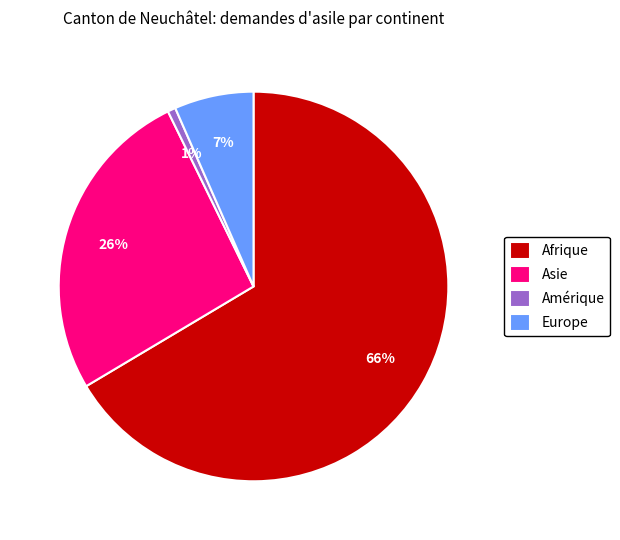

Which slice is the smallest?

Amérique